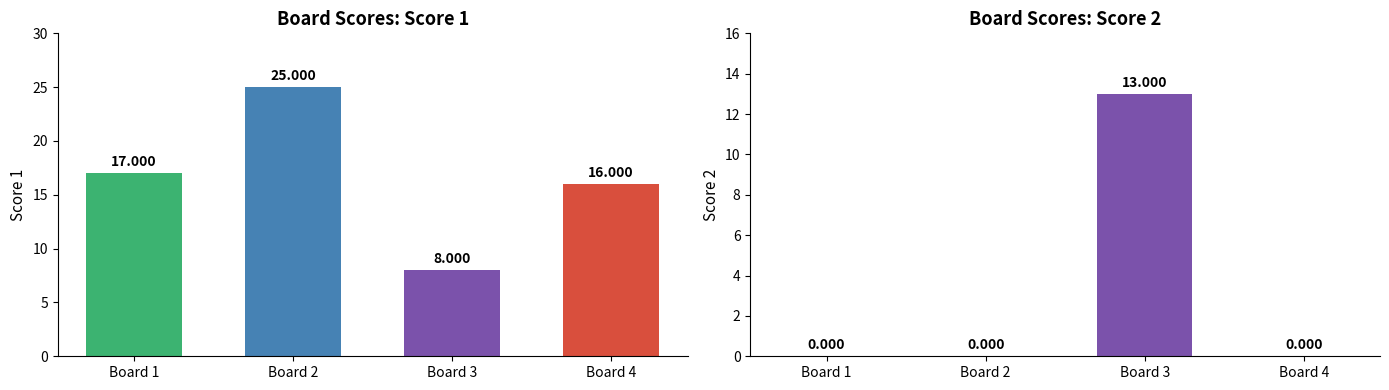

Reading left to right, list all the values displayed in this chart.

Score 1: Board 1=17	Board 2=25	Board 3=8	Board 4=16
Score 2: Board 1=0	Board 2=0	Board 3=13	Board 4=0